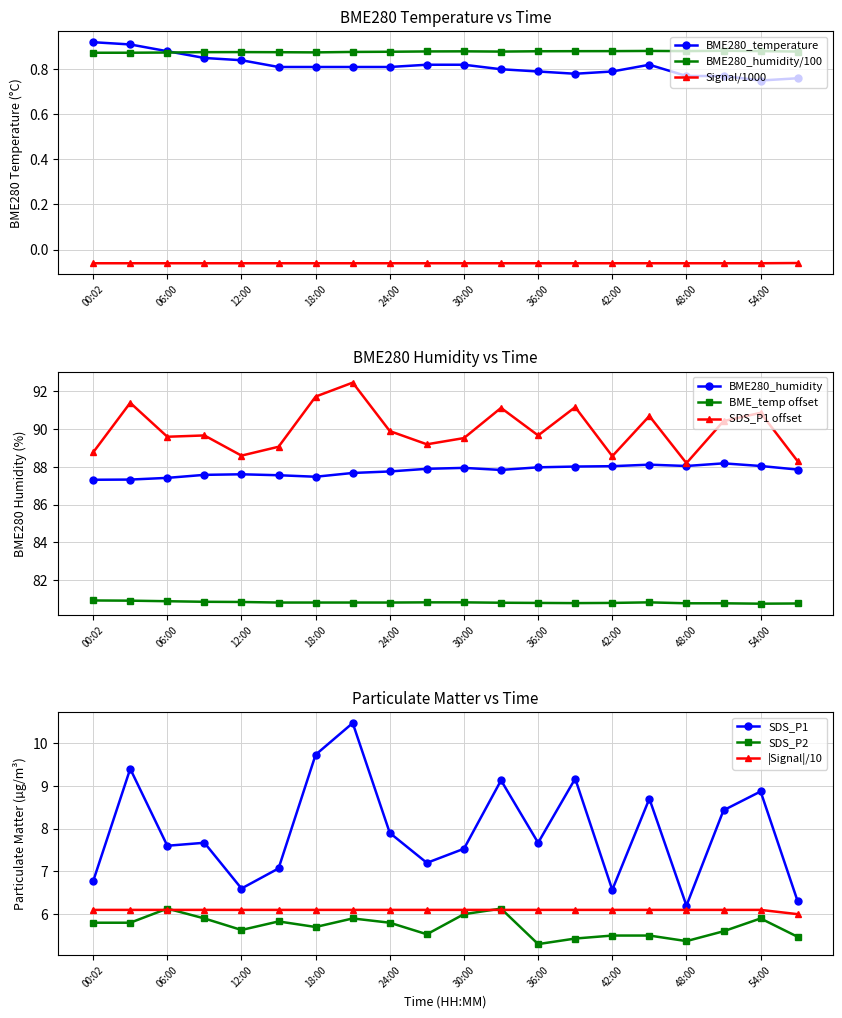

Rank the series at 33:00 from lowest to highest value.

Signal, BME280_temperature, SDS_P2, BME280_humidity, SDS_P1